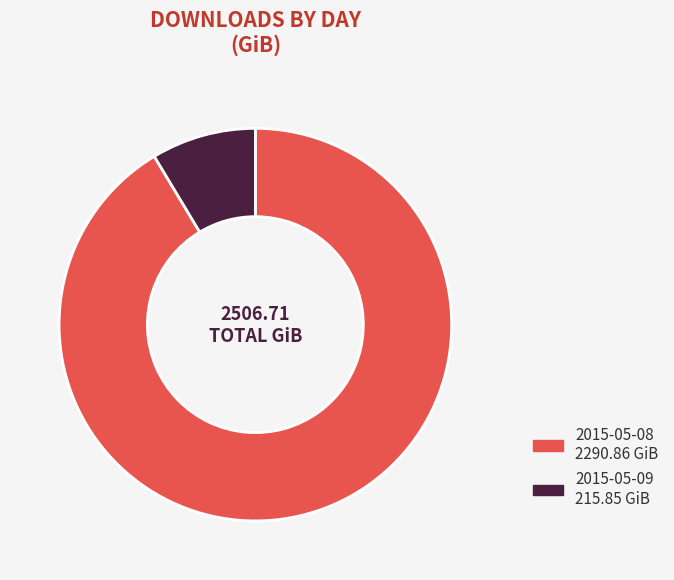

Is the sum of 2015-05-08 and 2015-05-09 greater than half?

Yes